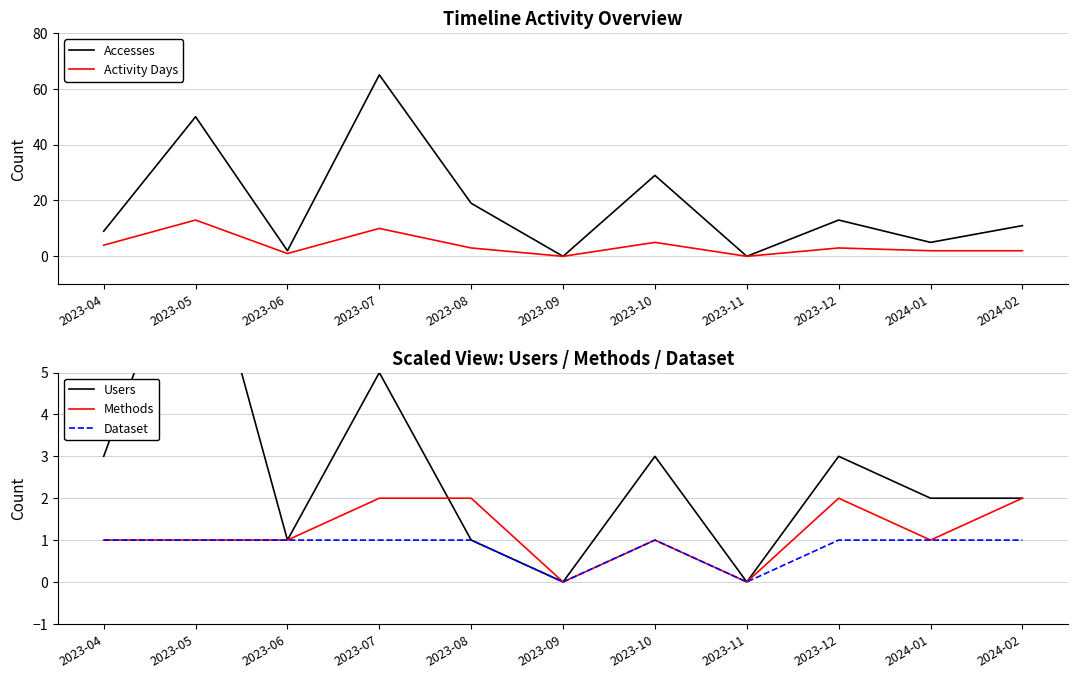

At which category is the sum across all series the highest?

2023-07